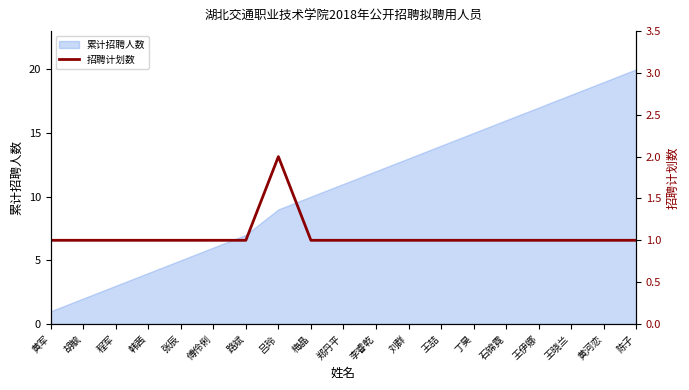

How many data points are above 1?

1